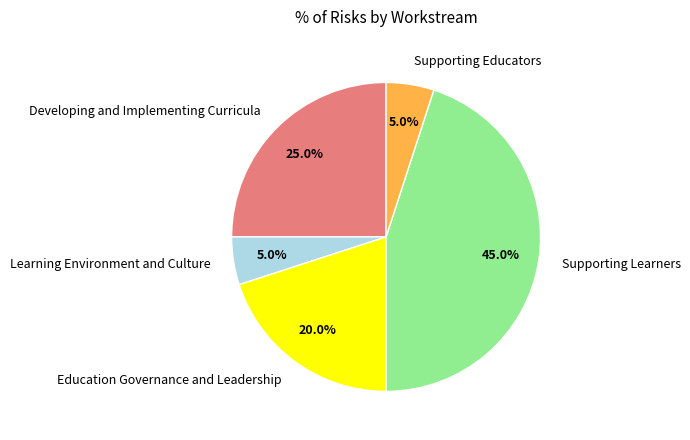

Does Supporting Learners account for over 50% of the chart?

No